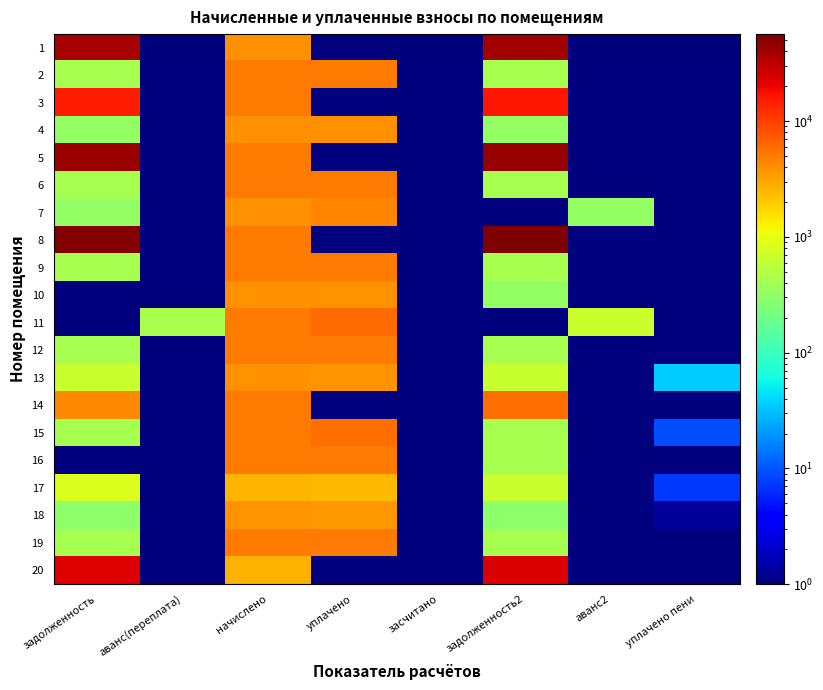

Rank the series at уплачено пени from lowest to highest value.

1, 2, 3, 4, 5, 6, 8, 10, 11, 12, 14, 16, 19, 20, 7, 9, 18, 17, 15, 13